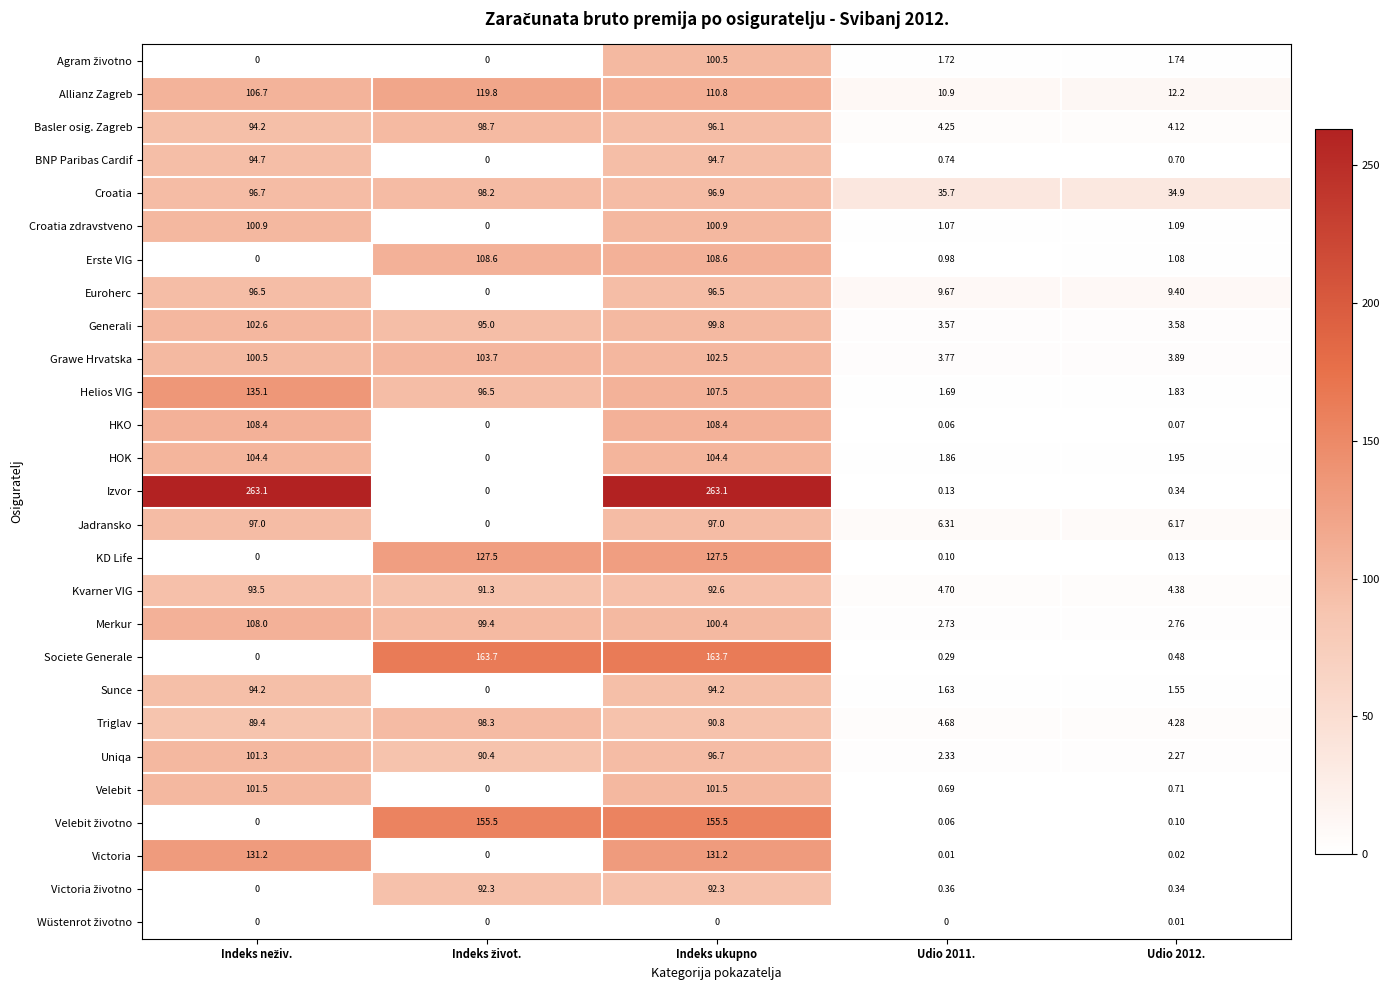

How many series are shown in this chart?

27